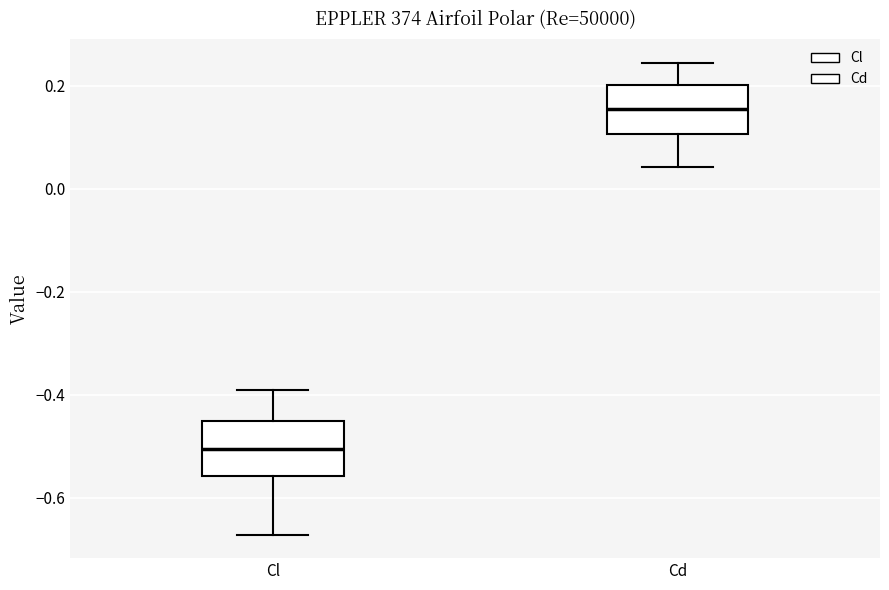

Which box has the lowest median line?

Cl